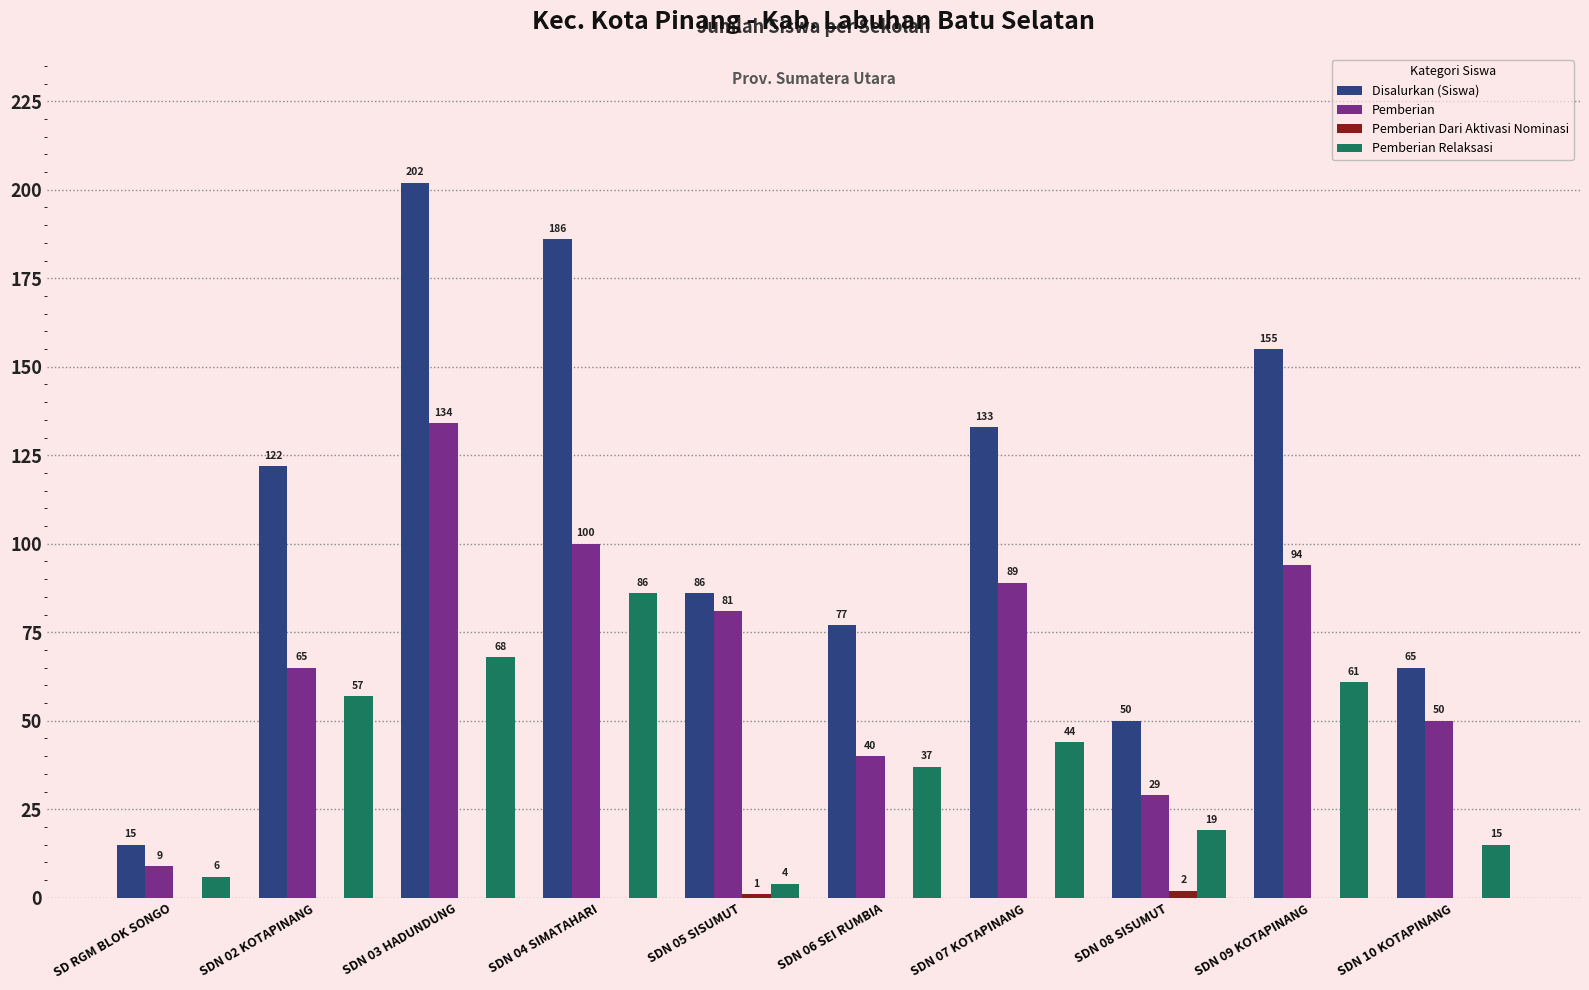

Does the chart contain stacked bars?

No